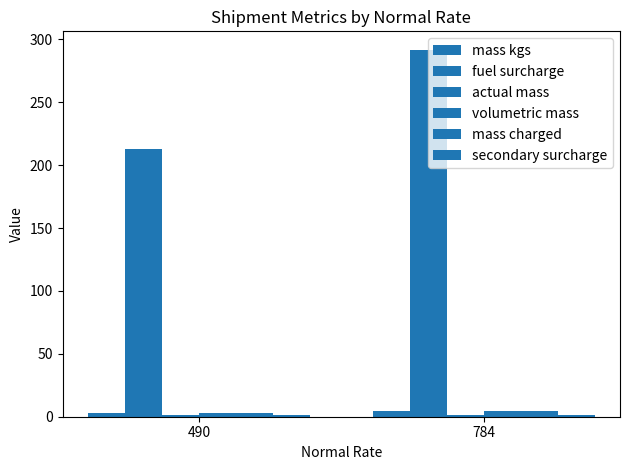

Which category has the highest value in the volumetric mass series?

784